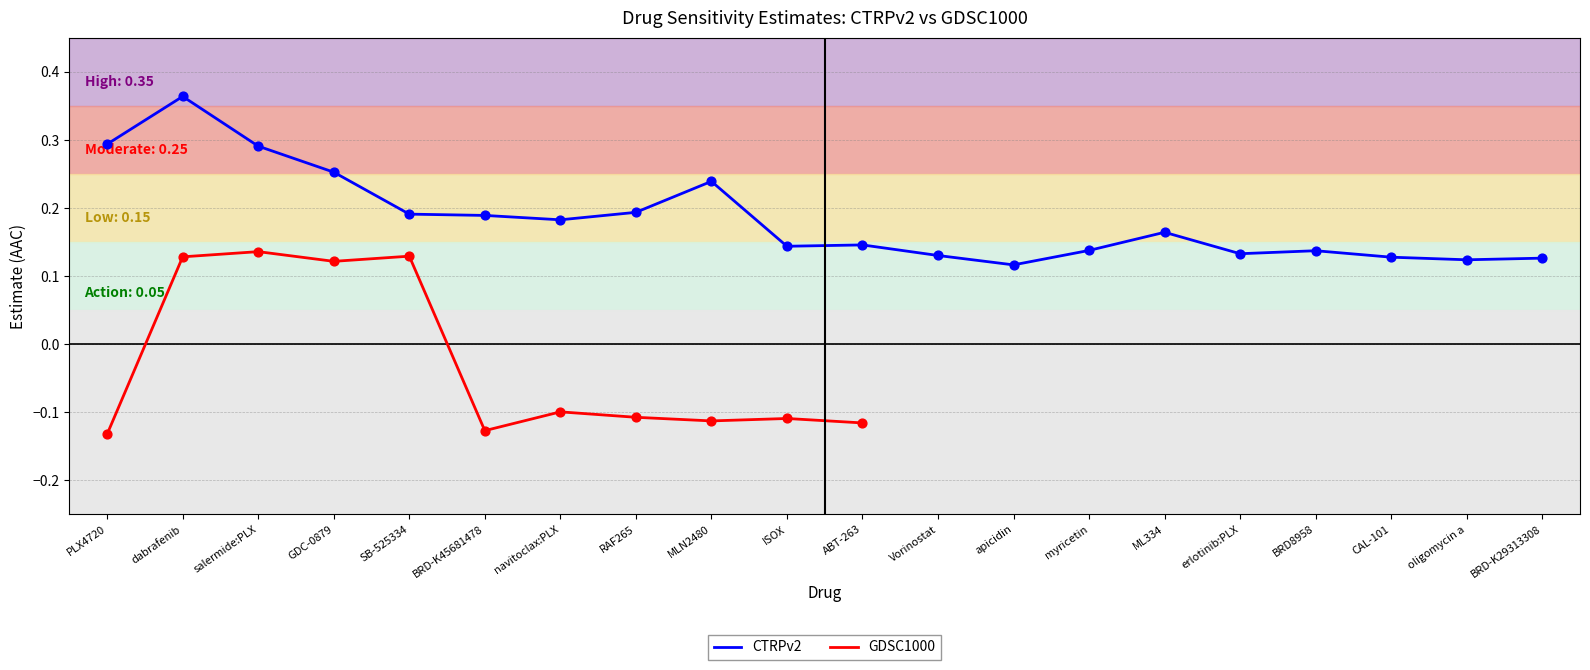

Between navitoclax:PLX and myricetin, which is larger?

navitoclax:PLX